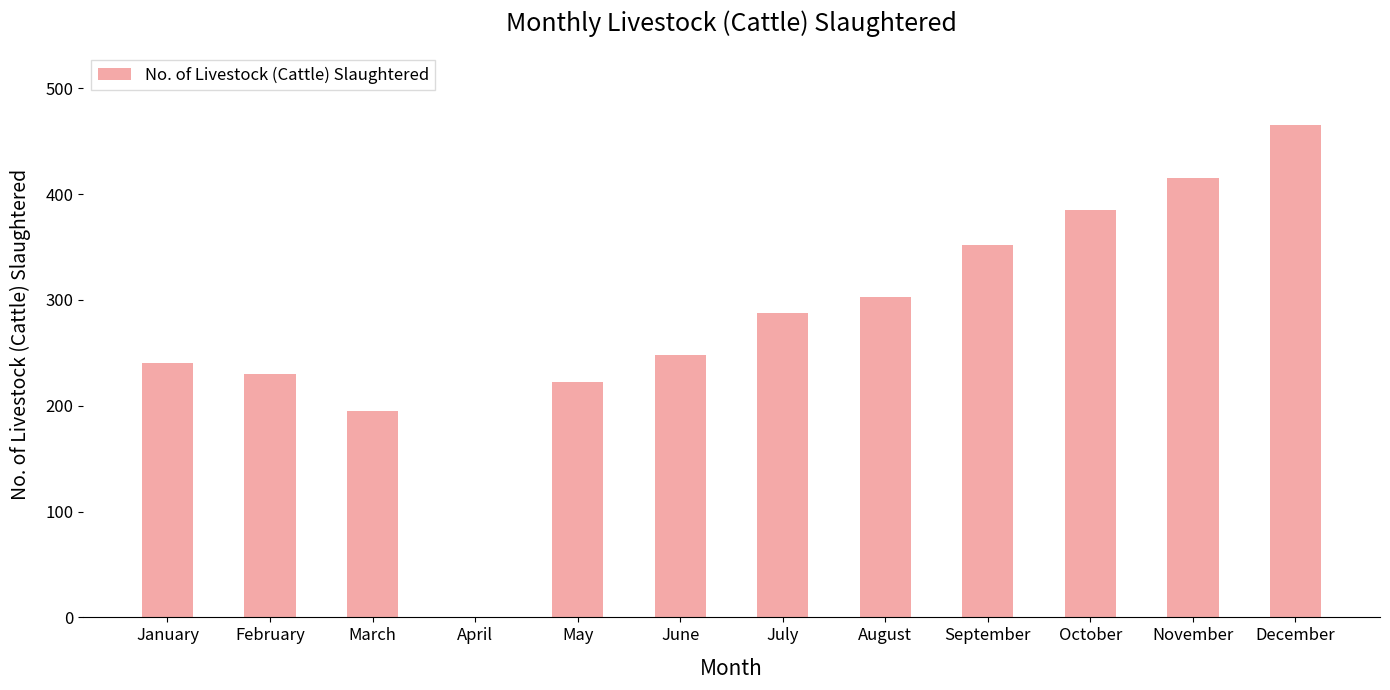

What is the change in value from February to September?

+122